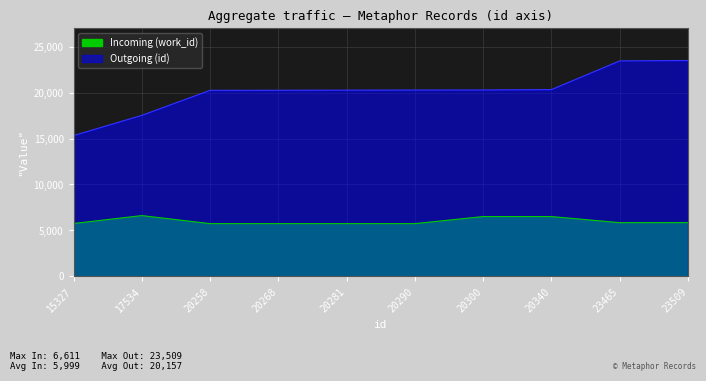

At which label is Outgoing (id) closest to 19418?

20258